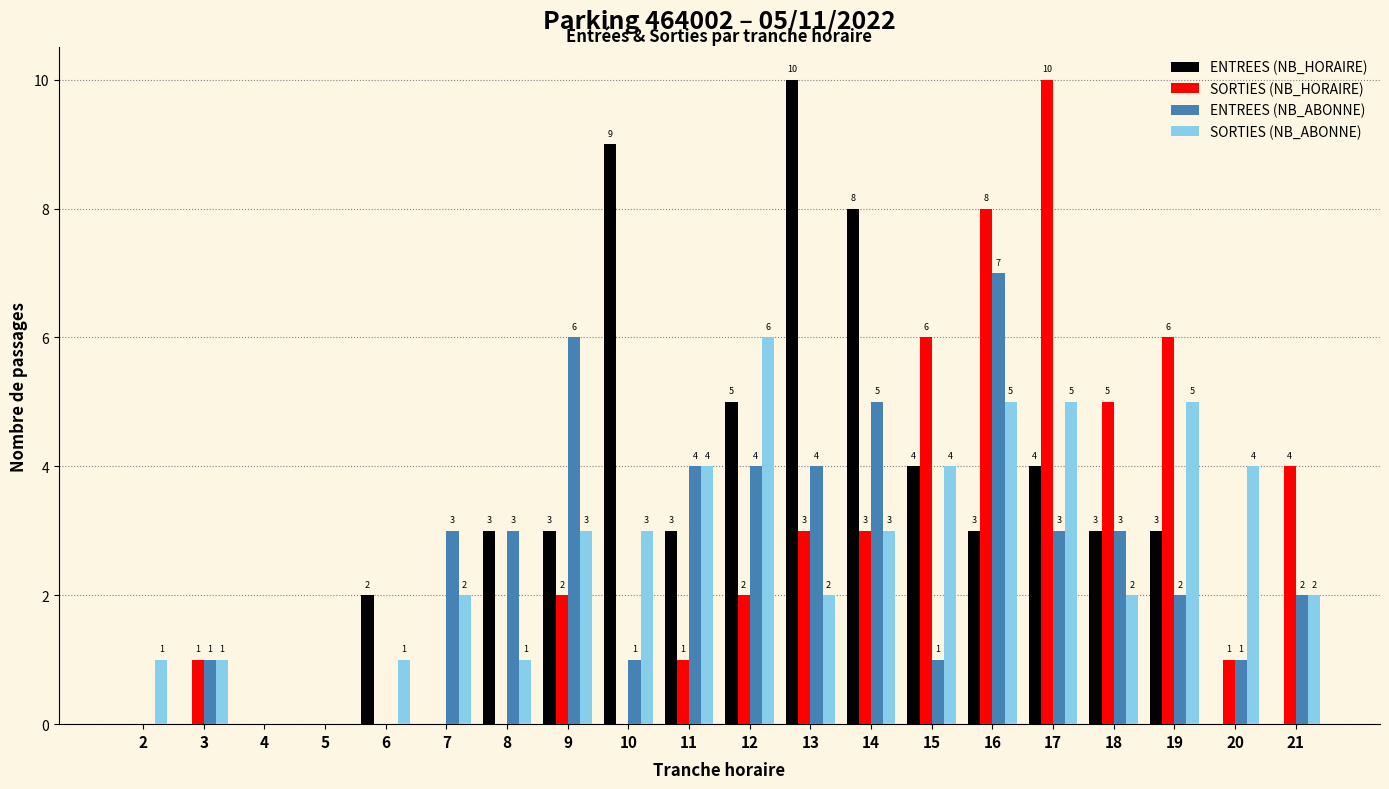

Count the number of categories in the chart.

20